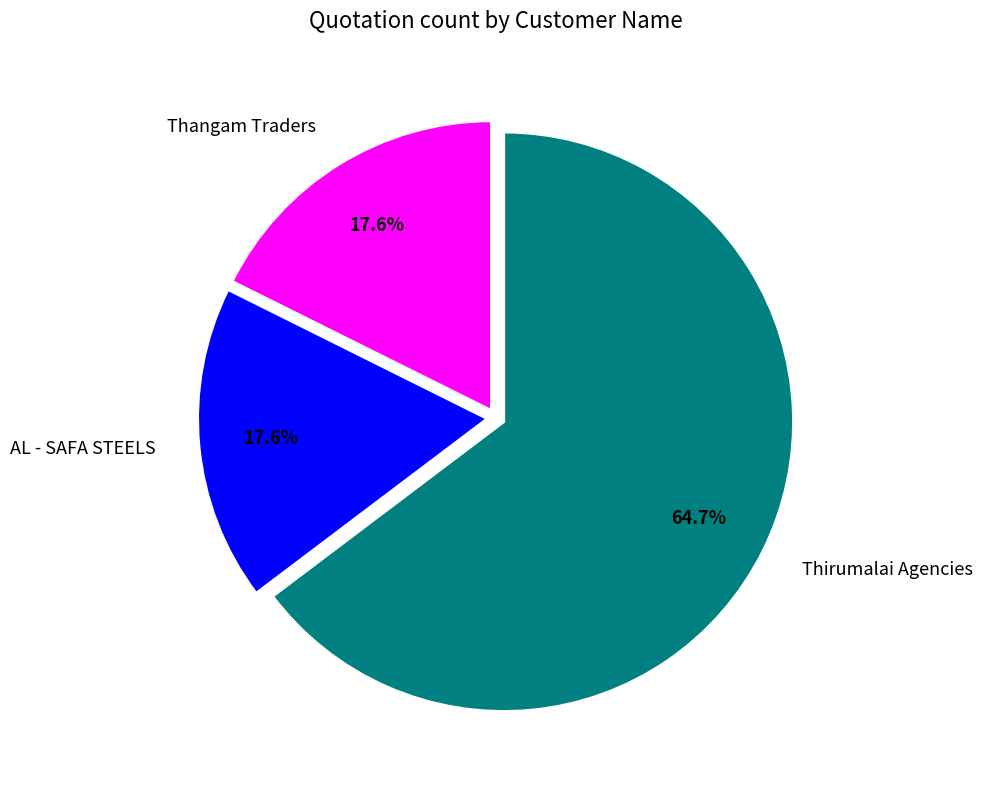

To the nearest percent, what percentage of the pie is Thangam Traders?

18%